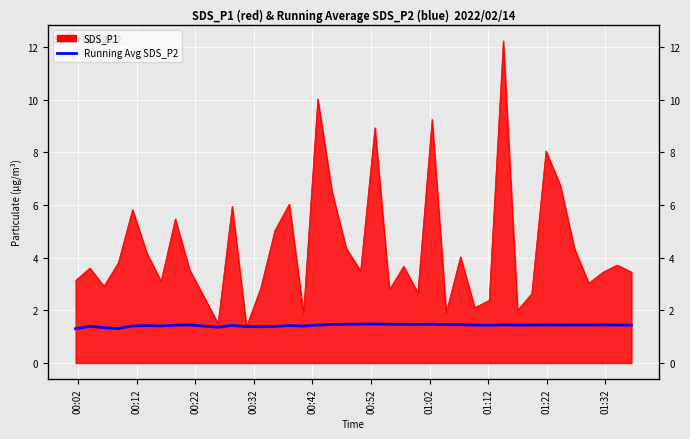

Which label corresponds to the smallest value in the chart?

00:02